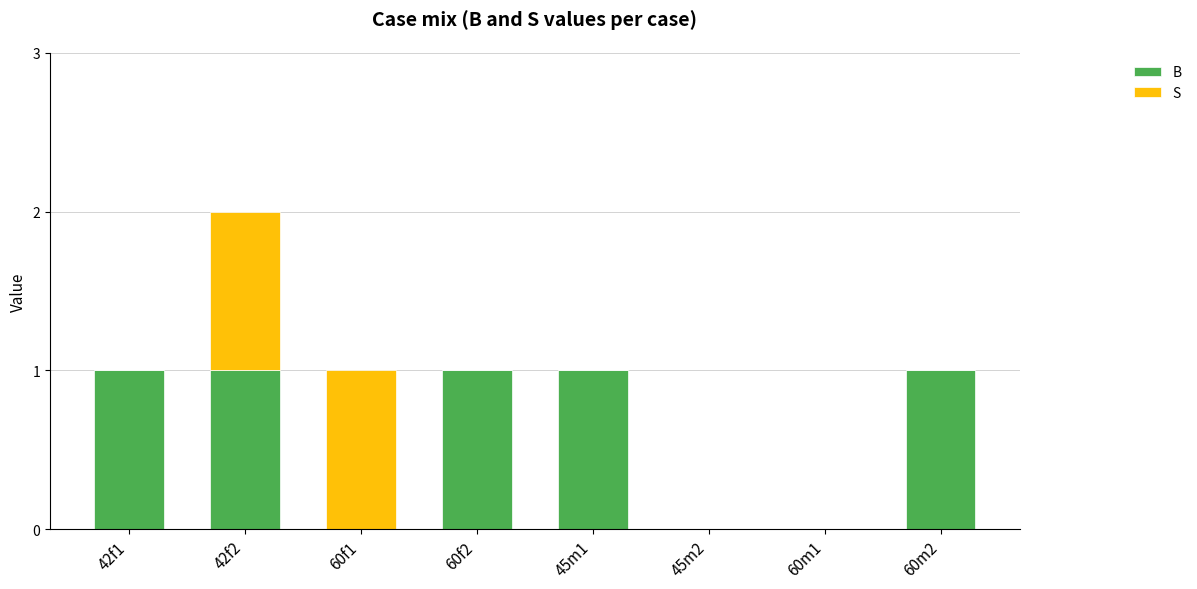

Between 42f2 and 60m2, which series saw the biggest shift?

S